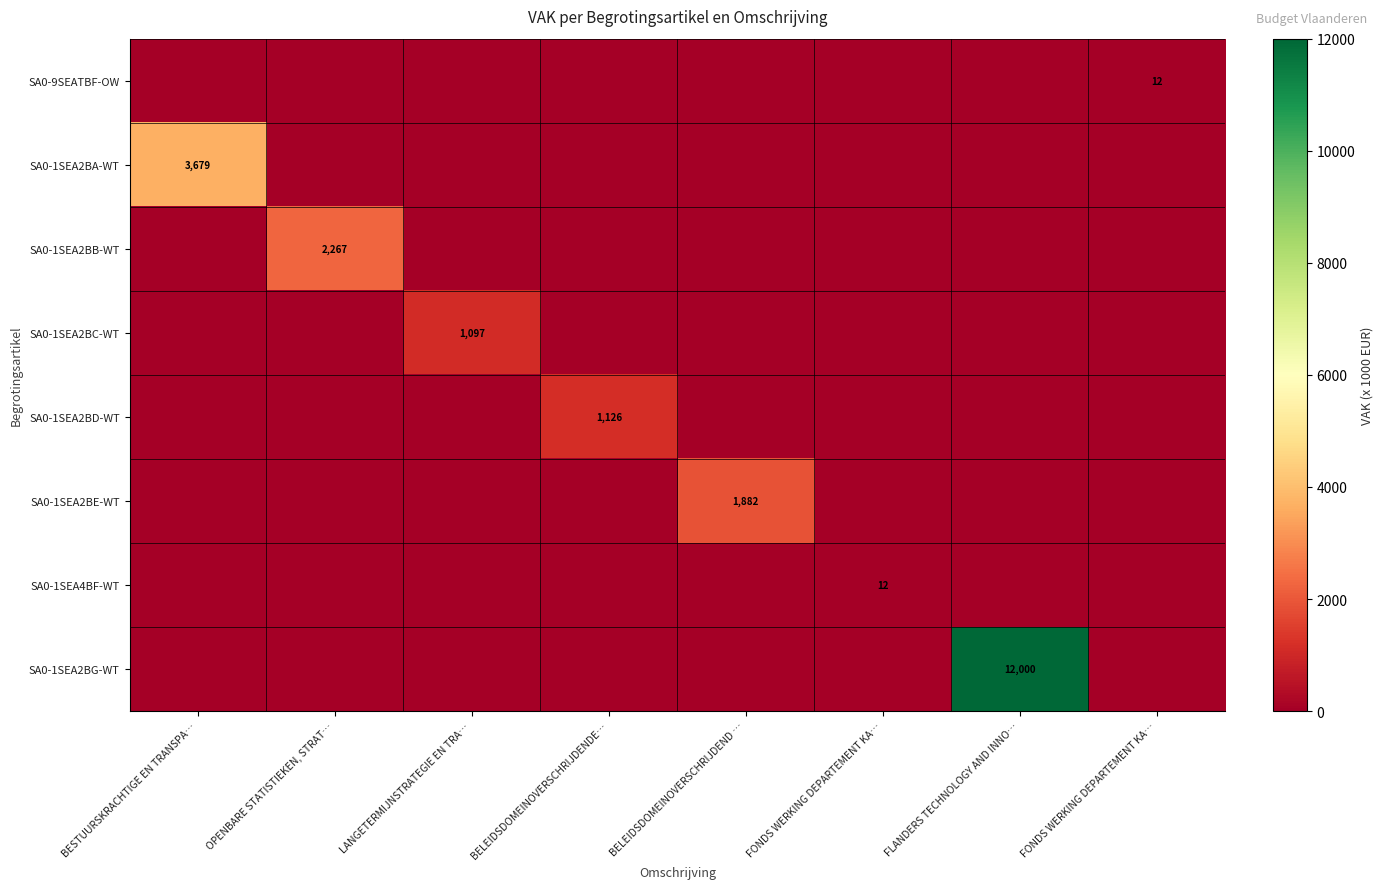

What is the highest value of the SA0-1SEA2BE-WT series?

1882